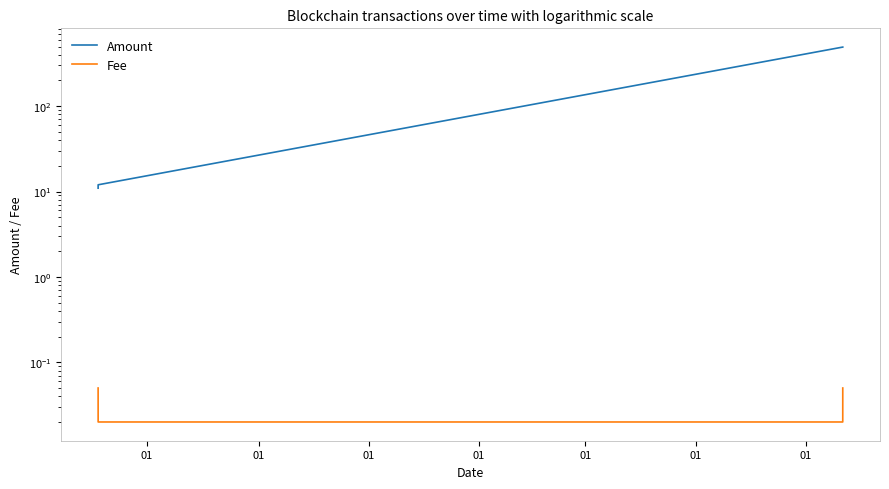

What is the difference between the second highest and second lowest values in the Amount series?

480.2